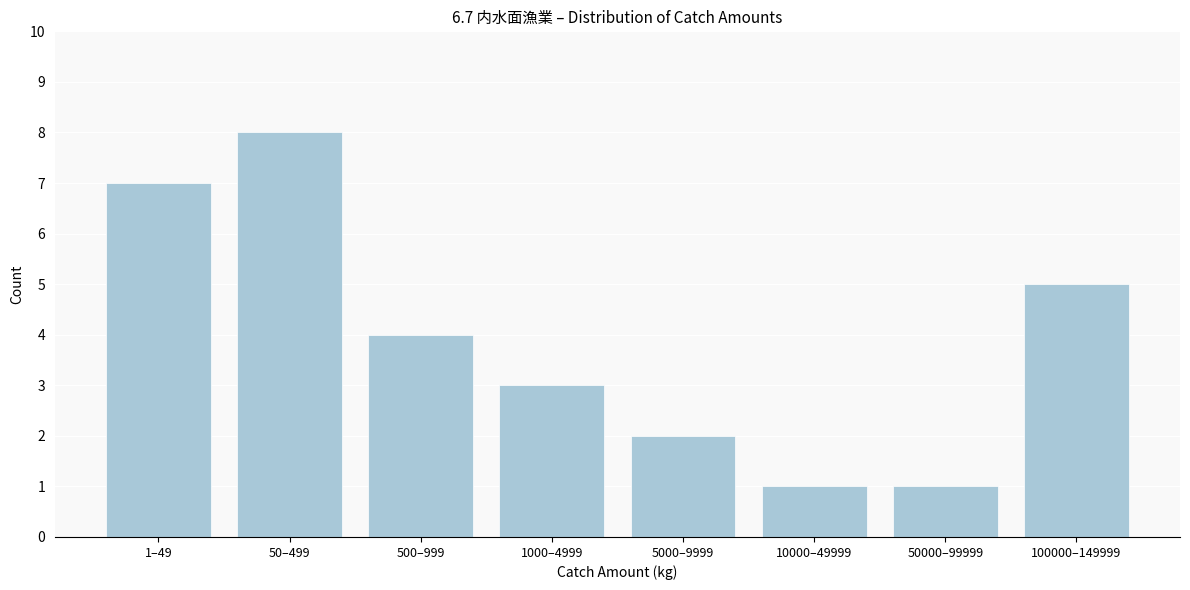

Reading left to right, what are all the values shown in this chart?

1–49=7	50–499=8	500–999=4	1000–4999=3	5000–9999=2	10000–49999=1	50000–99999=1	100000–149999=5